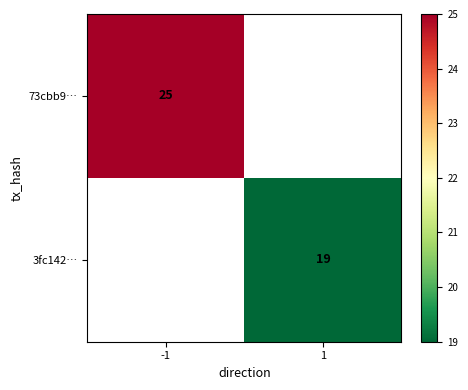

At how many categories does at least one series exceed 20?

1